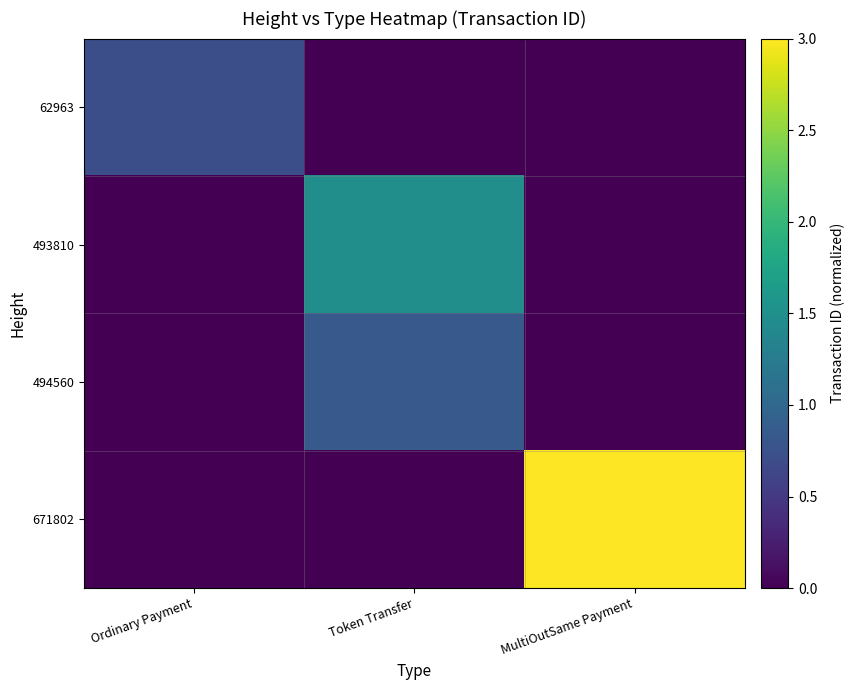

Which has a higher value, MultiOutSame Payment or Token Transfer?

MultiOutSame Payment